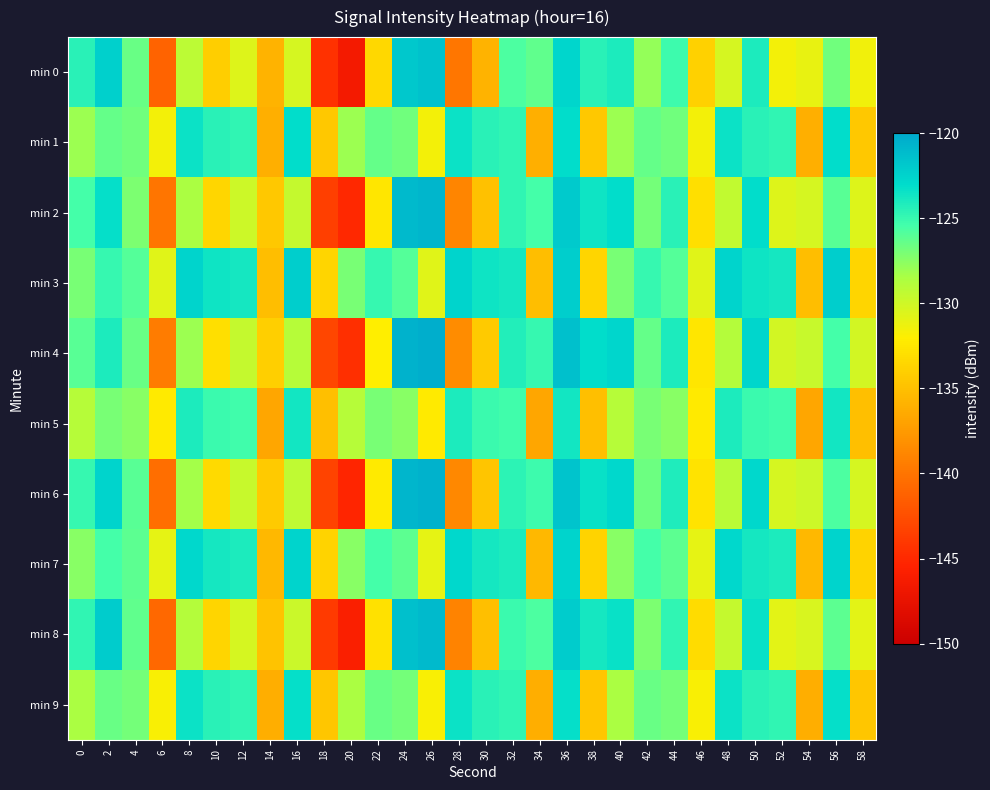

Which series has the largest total across all categories?

min 3